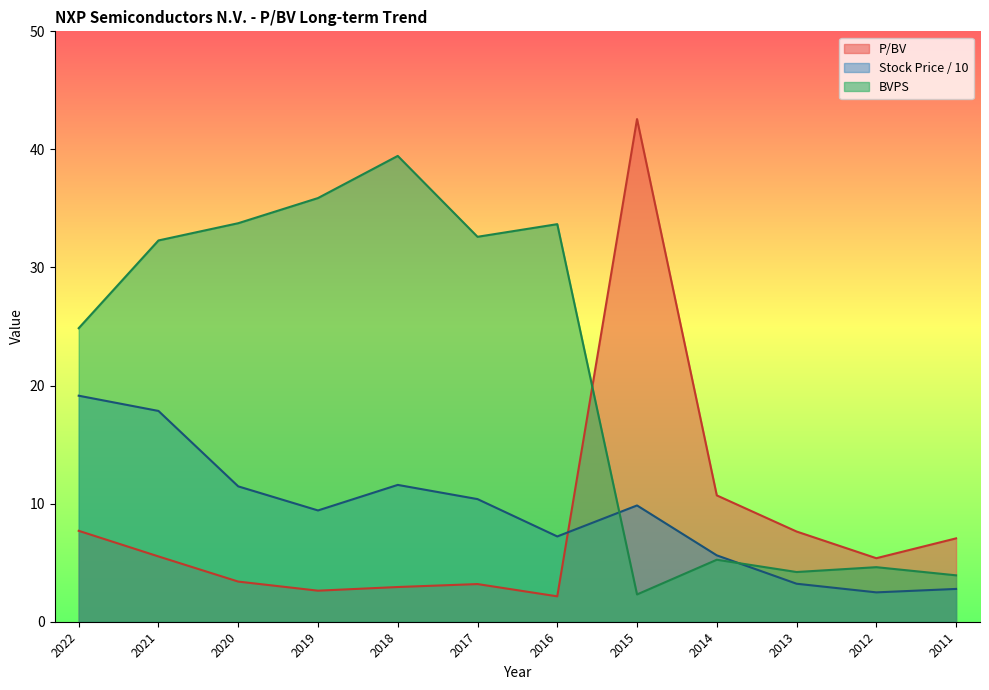

Which series ends up on top after the final intersection of P/BV and BVPS?

P/BV